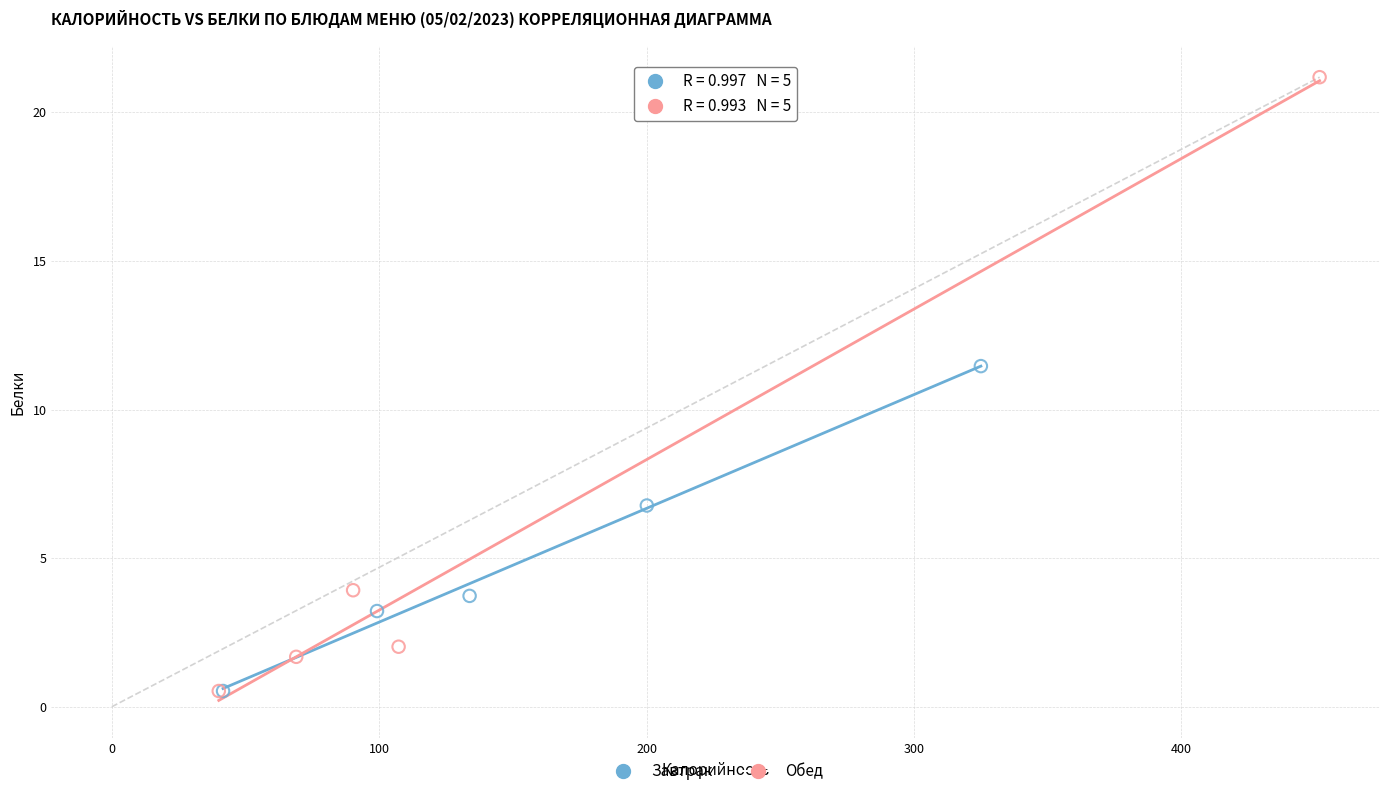

Which series has the largest Y range (max minus min)?

Обед